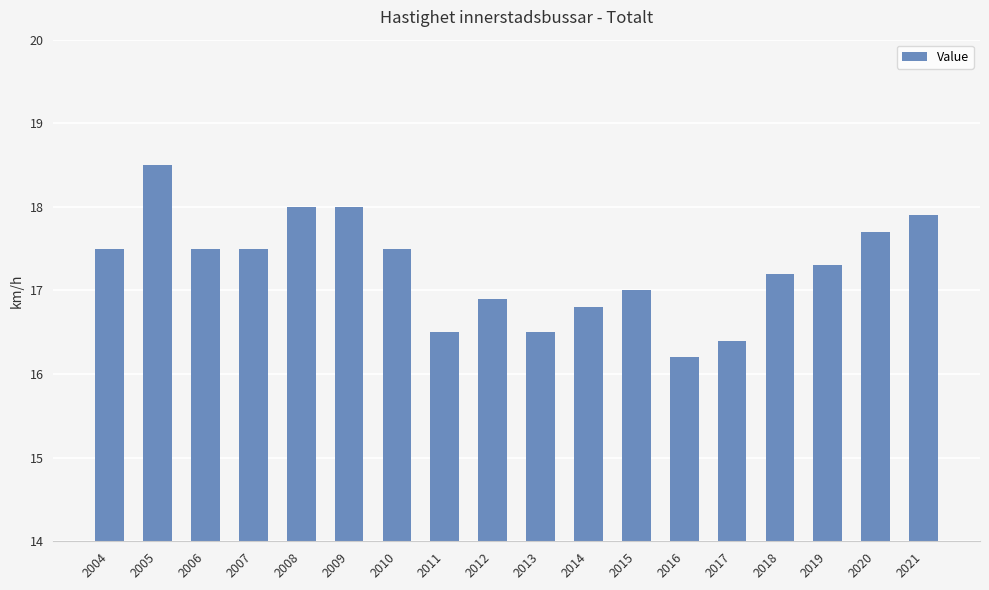

Reading left to right, what are all the values shown in this chart?

17.5	18.5	17.5	17.5	18.0	18.0	17.5	16.5	16.9	16.5	16.8	17.0	16.2	16.4	17.2	17.3	17.7	17.9